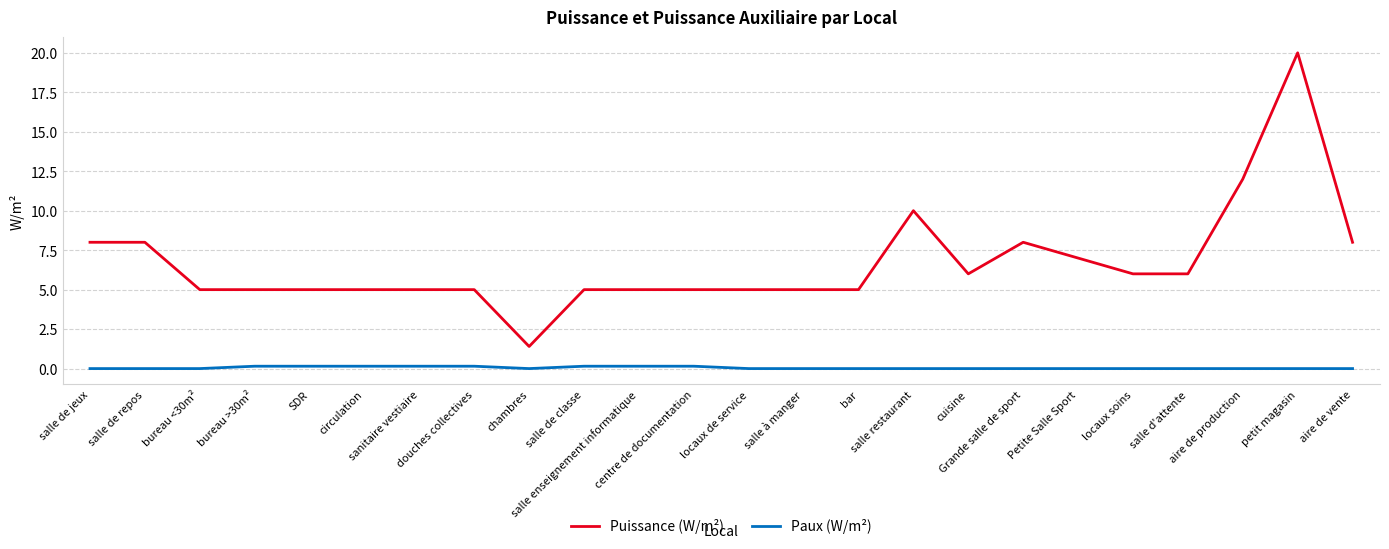

Count the number of data series in this chart.

2